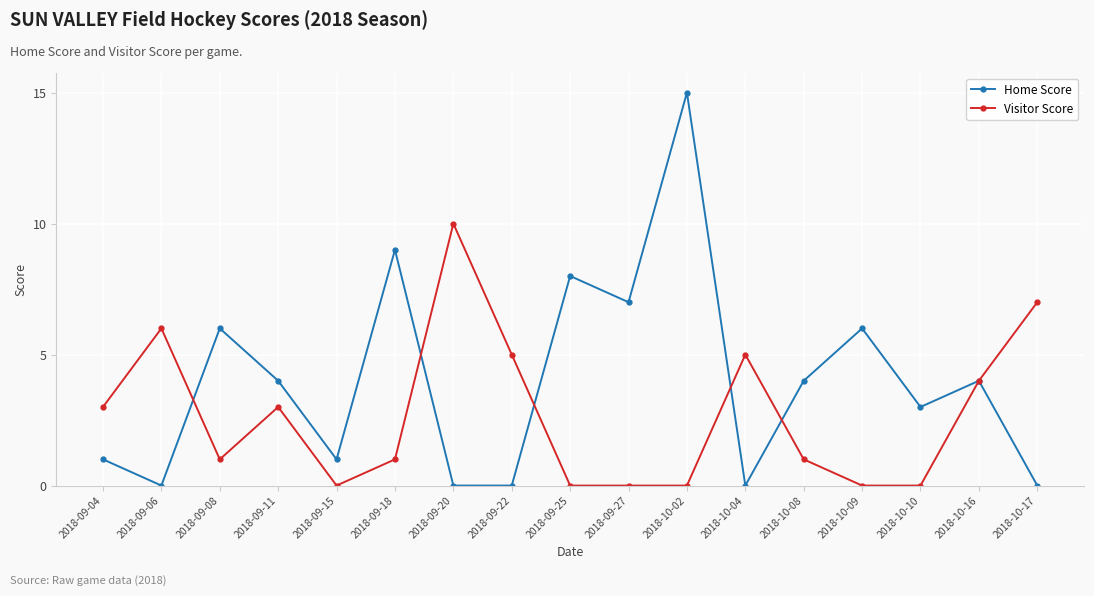

Rank the series at 2018-10-08 from highest to lowest value.

Home Score, Visitor Score